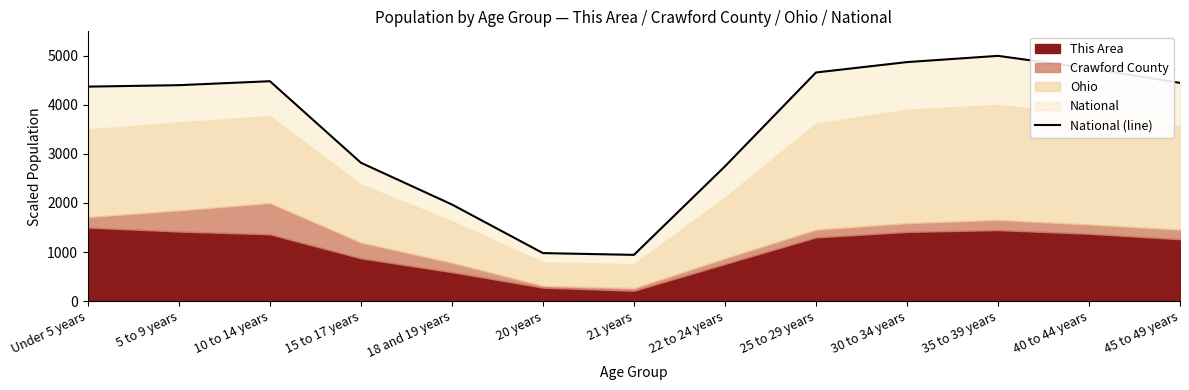

Approximately how many times larger is the value at 30 to 34 years compared to 40 to 44 years?

1.0